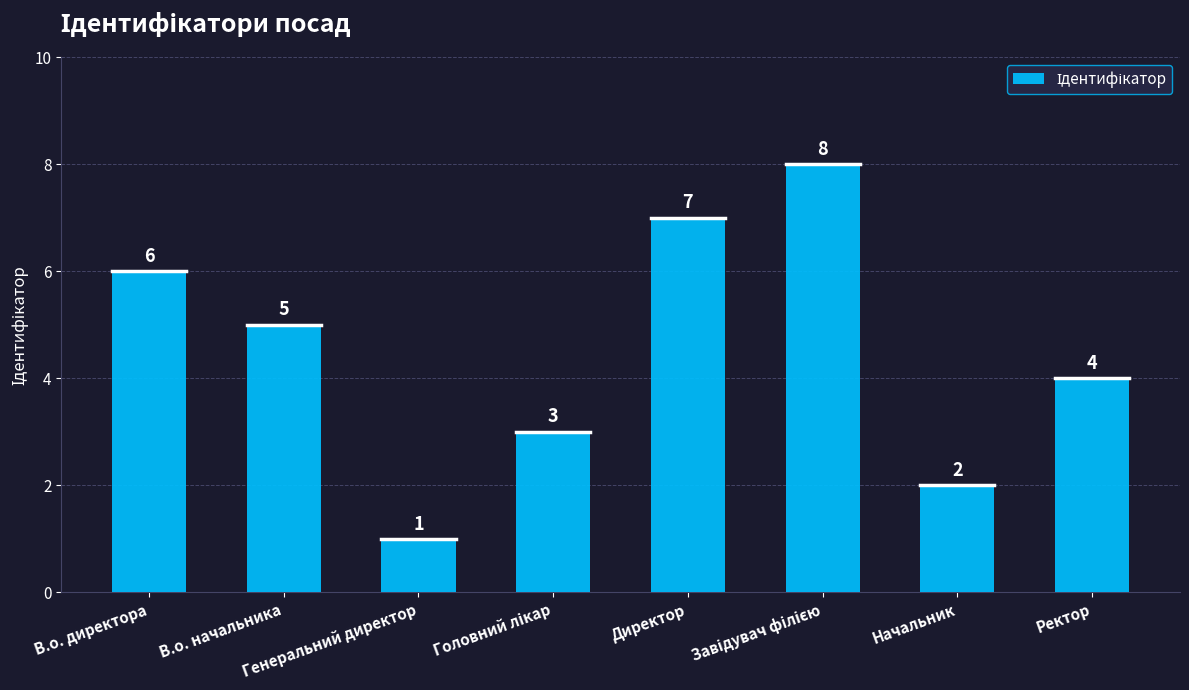

What is the difference between the values at Ректор and Директор?

3